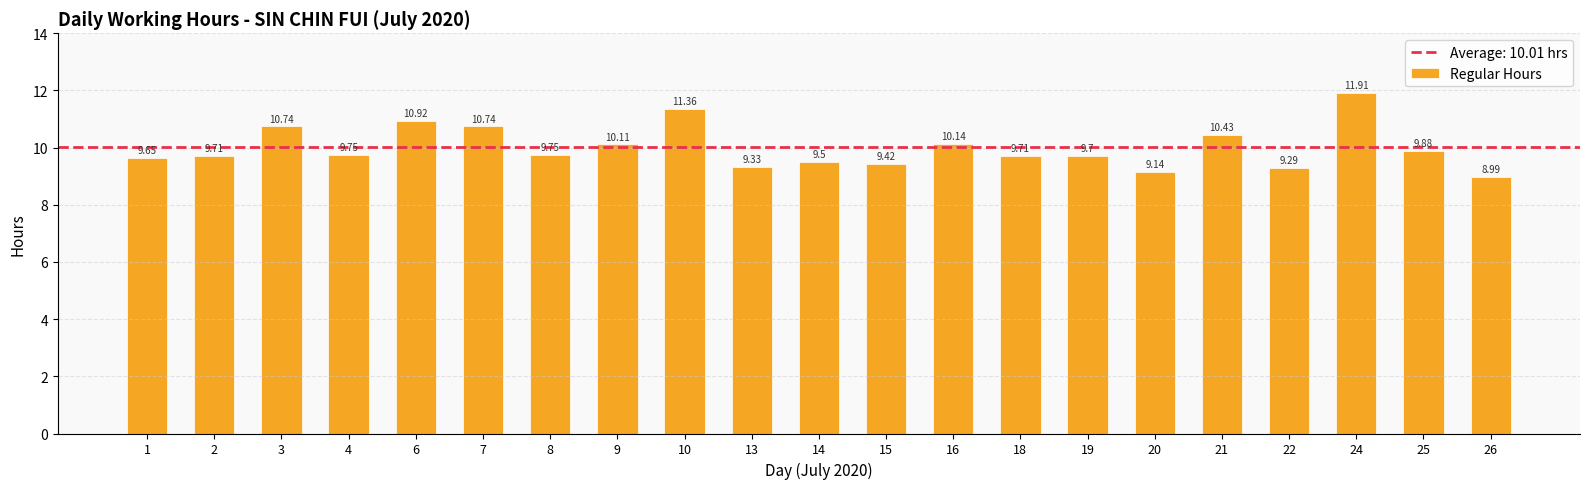

Where is the data nearest to the value 10?

9